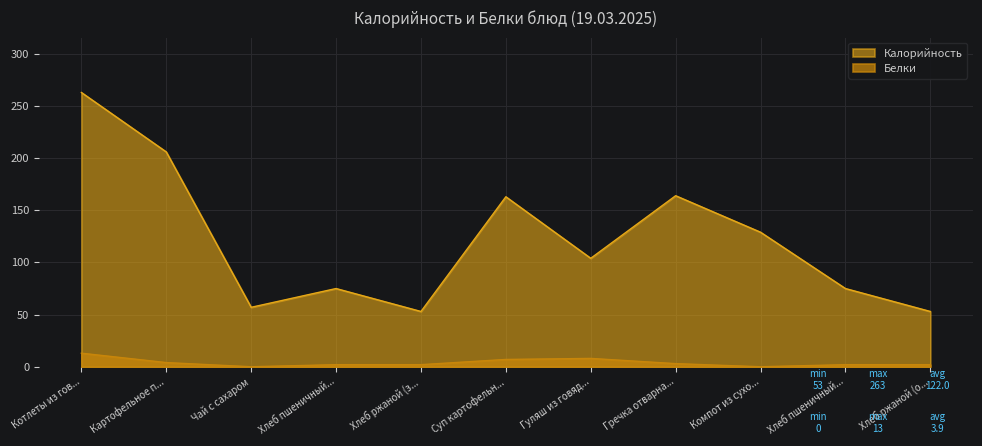

What is the highest value of the Белки series?

13